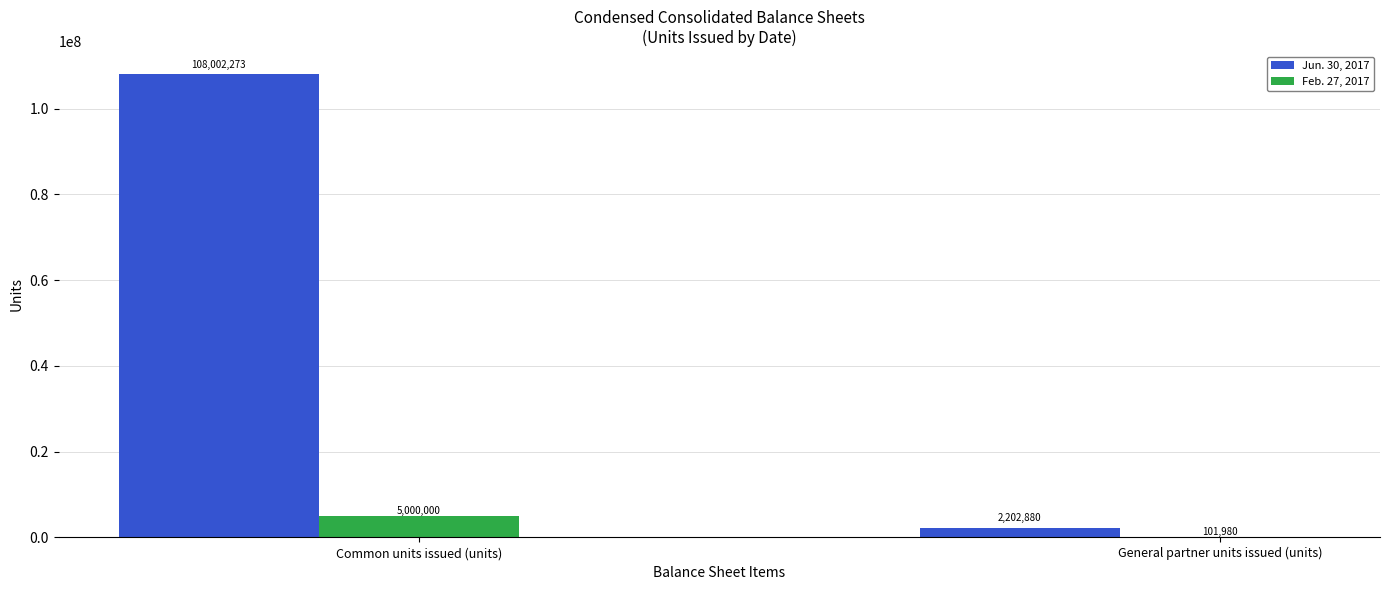

How many categories are shown in the chart?

2